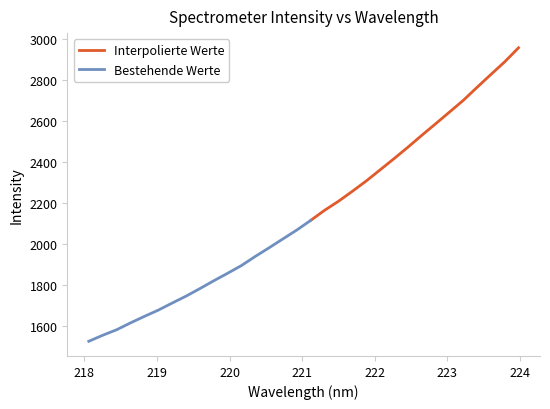

Is it true that Interpolierte Werte equals 738.5 at 221.4993?

False